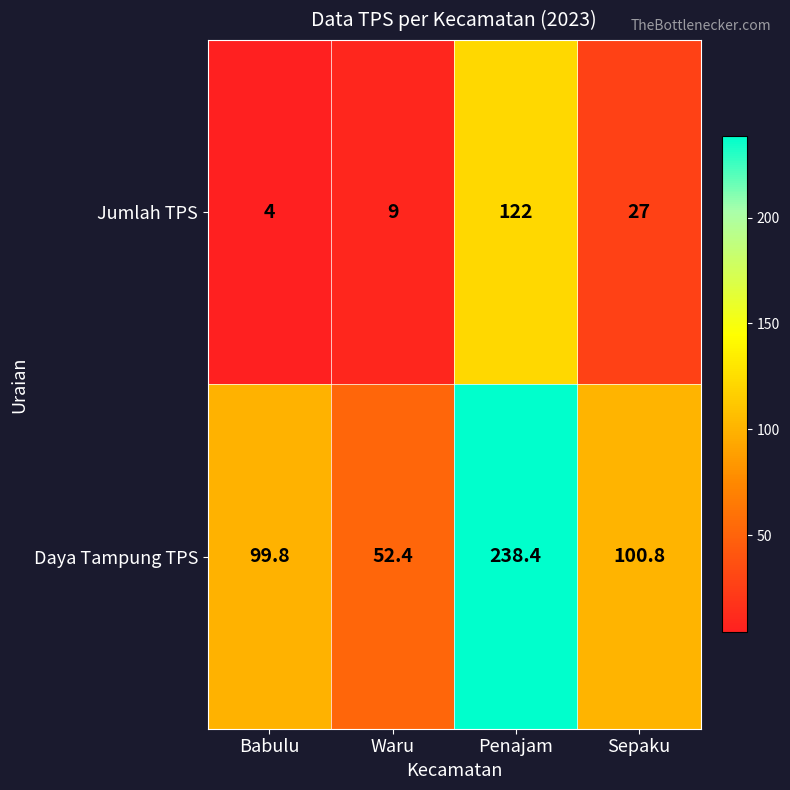

Rank the series at Babulu from highest to lowest value.

Daya Tampung TPS, Jumlah TPS